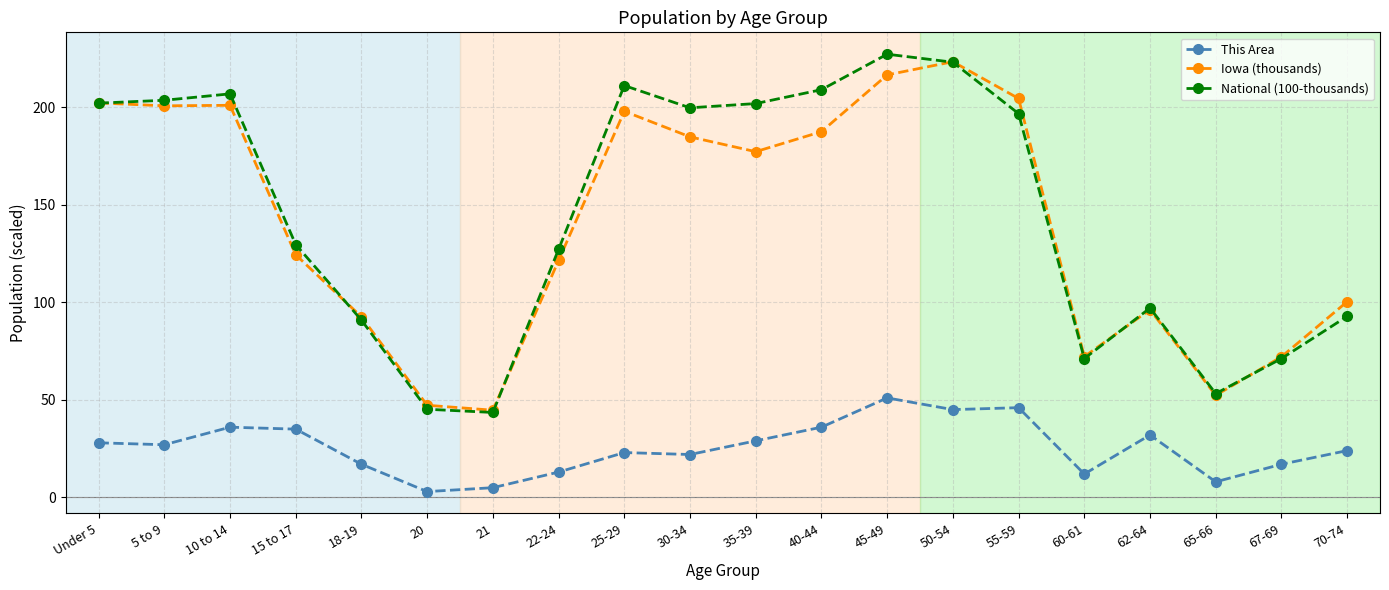

What is the difference between the maximum and minimum values in the Iowa (thousands) series?

178.5